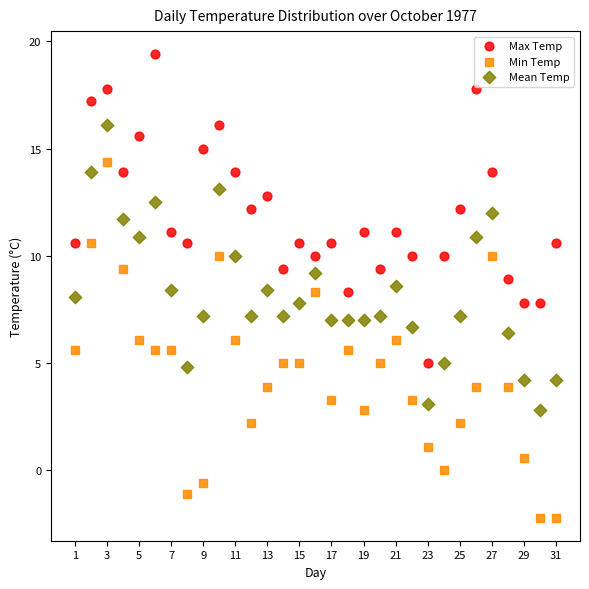

Which series reaches the maximum Y coordinate?

Max Temp